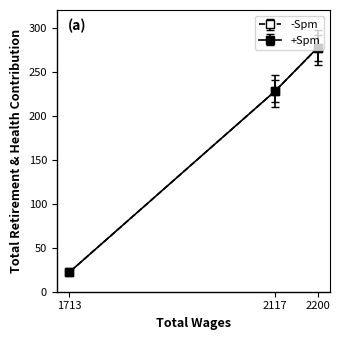

Is the value of +Spm at 1713.0 greater than the value of -Spm at 2200.0?

No